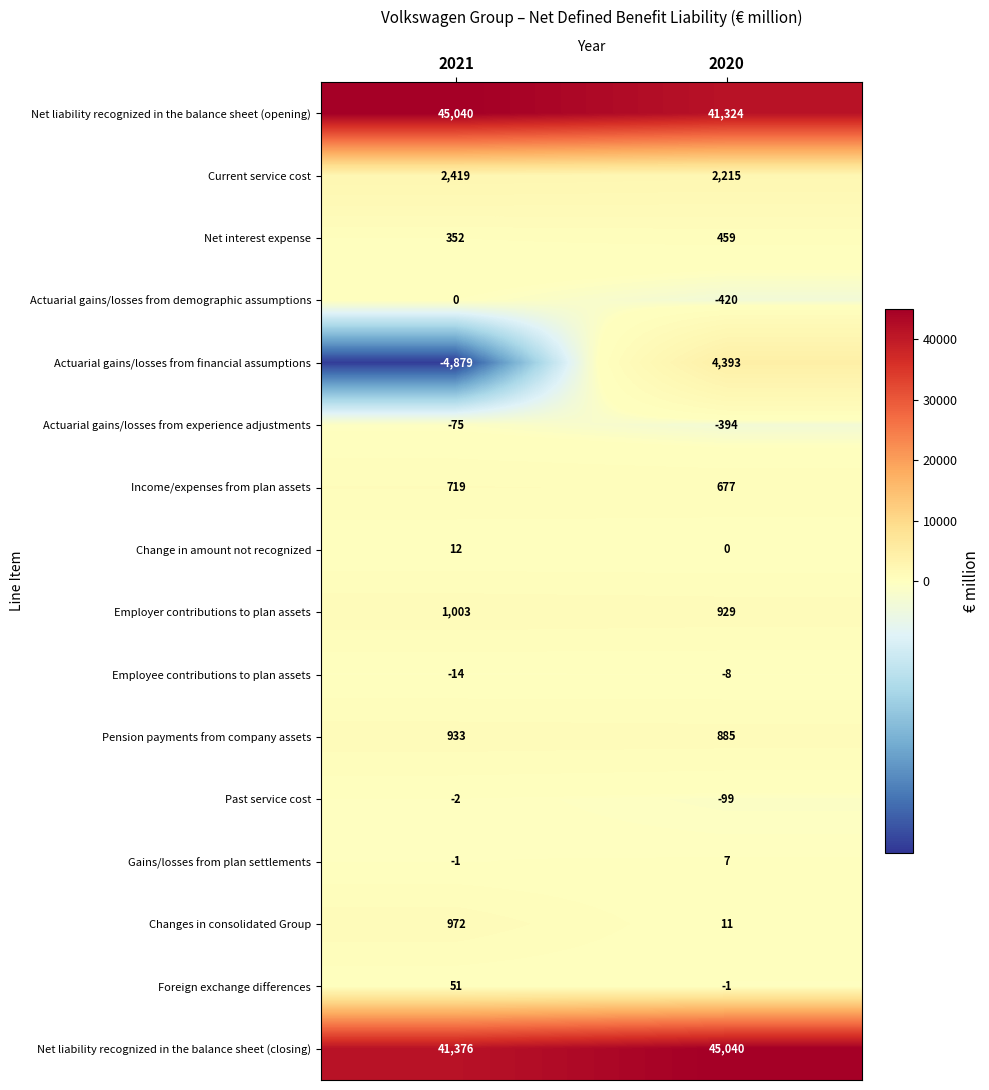

What is the average value of the Change in amount not recognized series?

6